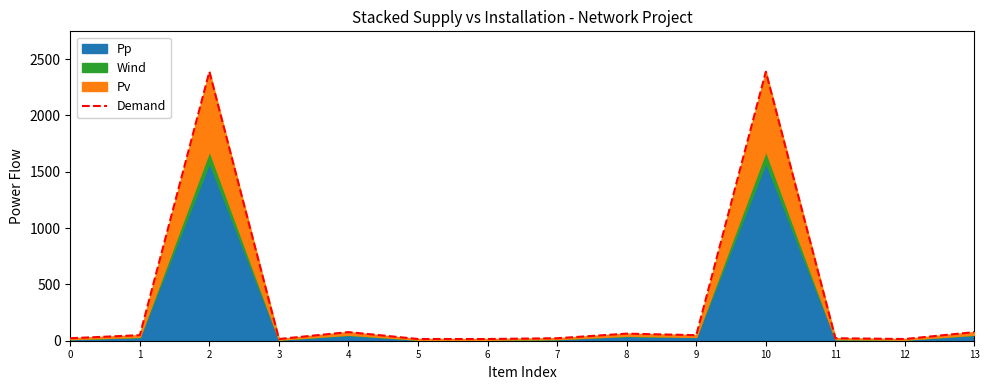

Which category has the highest value across all series?

2